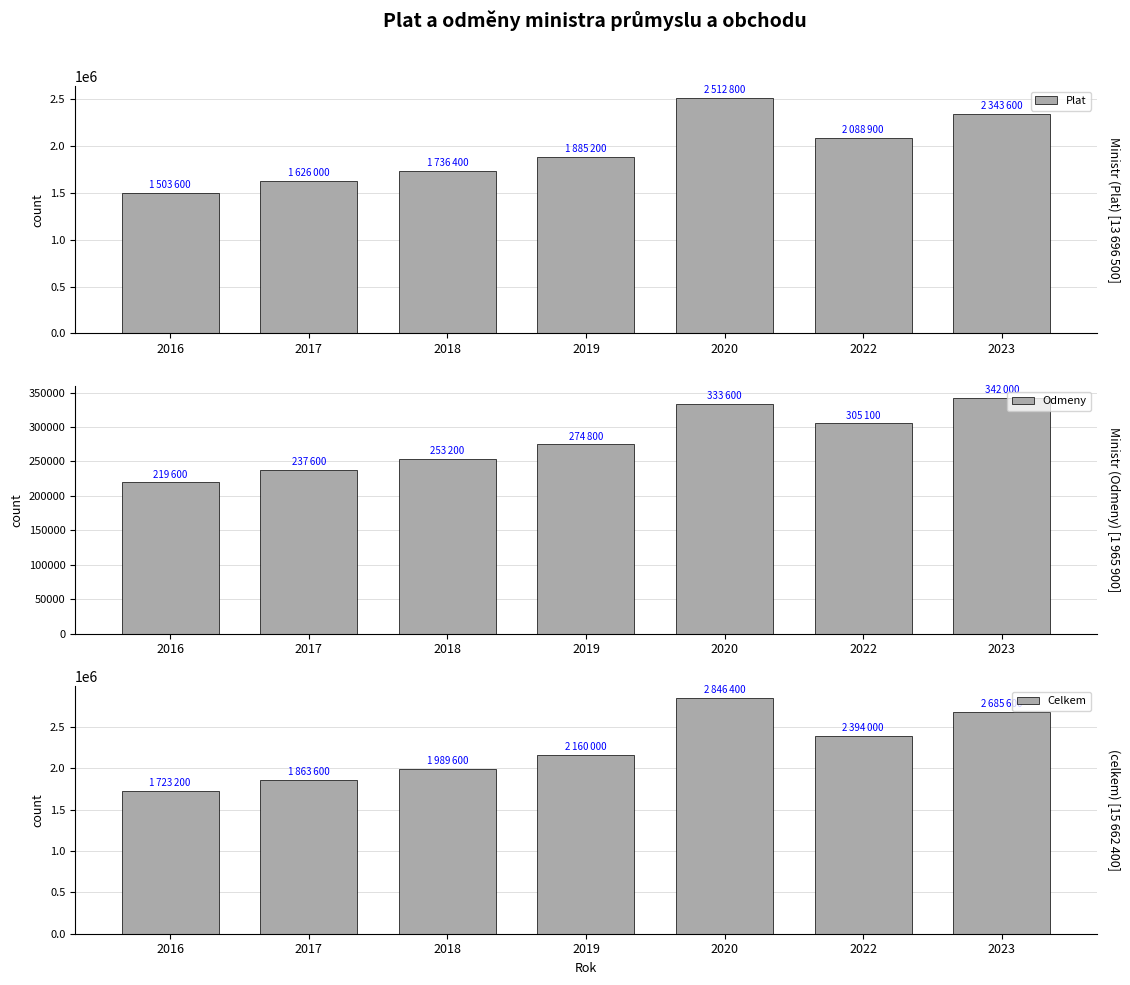

What is the total value across all series at 2022?

4788000